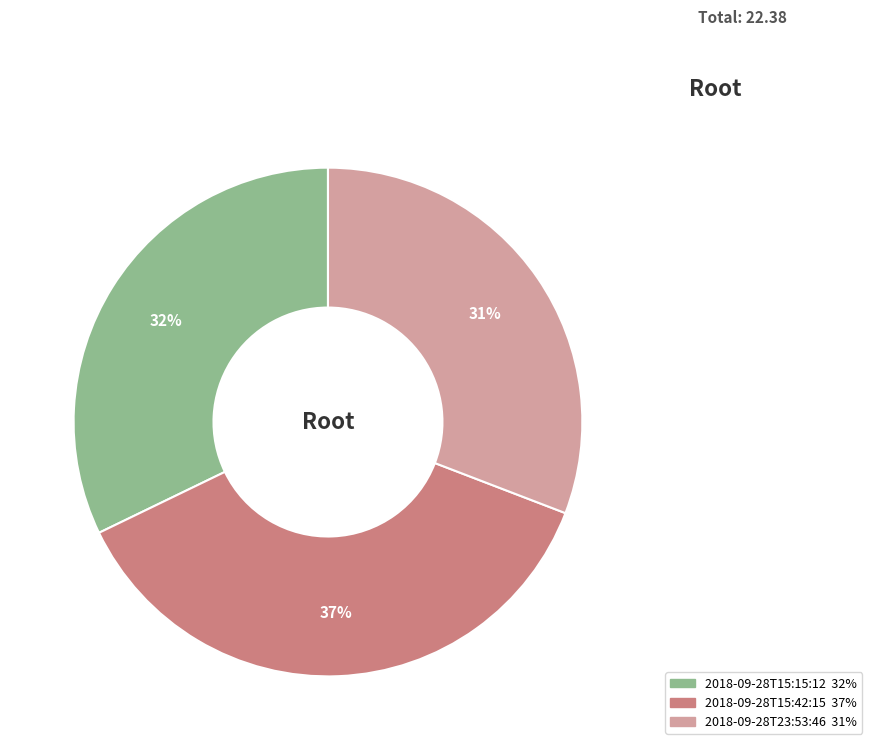

To the nearest percent, what is the difference between the largest and smallest slice percentages?

6%